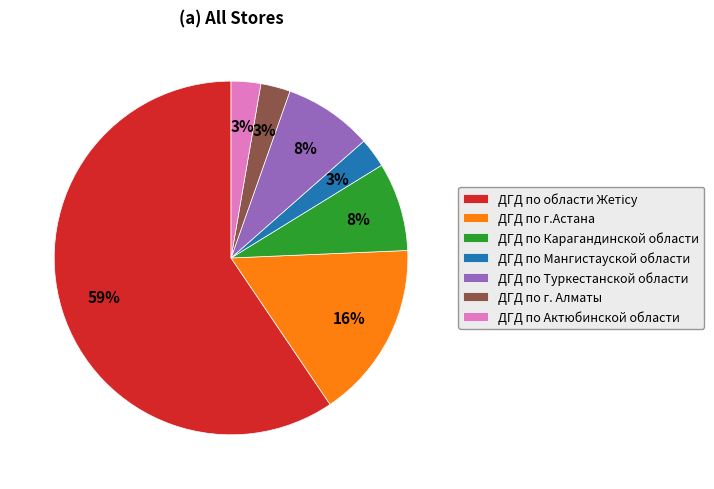

Combined, do ДГД по Туркестанской области and ДГД по г. Алматы account for over 50%?

No